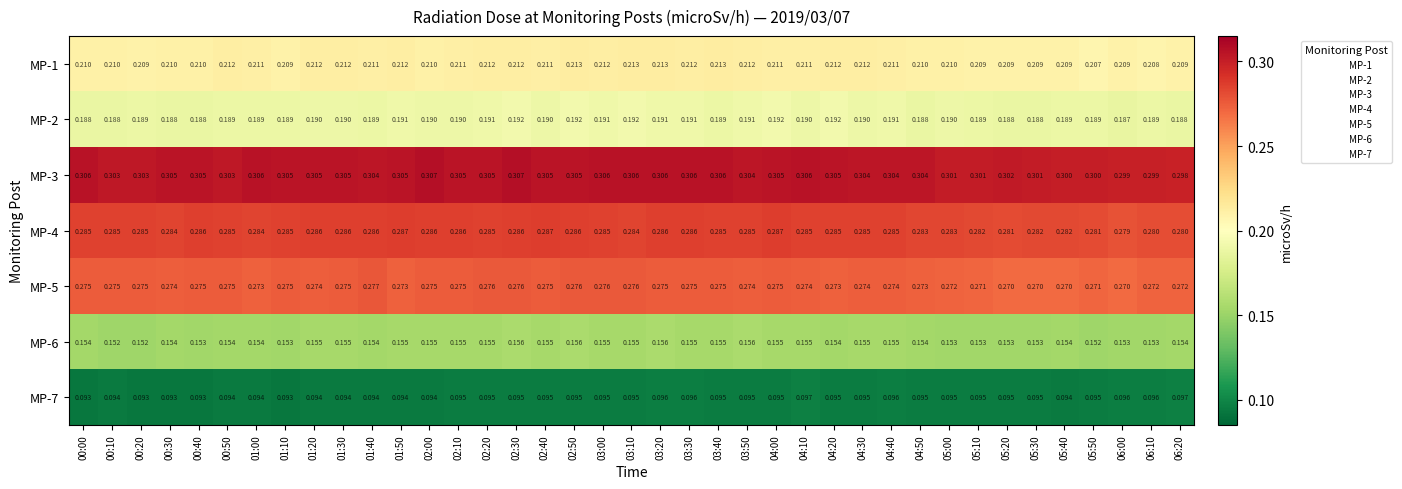

Is the value of MP-2 at 05:00 greater than the value of MP-4 at 05:10?

No